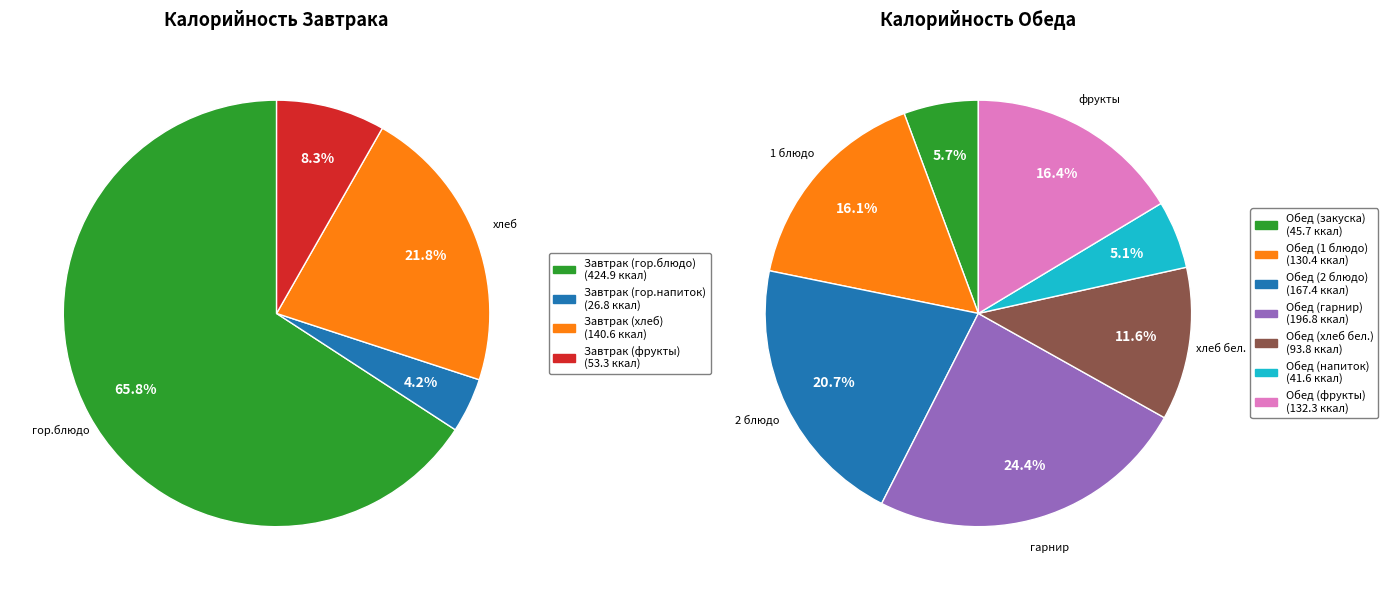

Which category has the smallest portion of the pie?

Завтрак (гор.напиток)